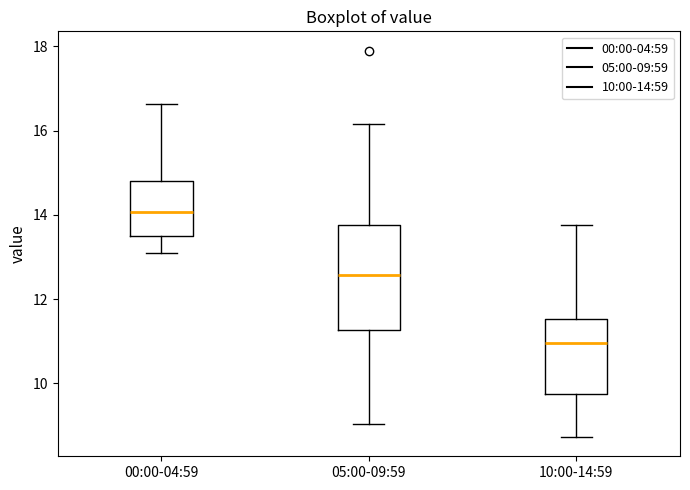

Reading left to right, read every box against the y-axis: the position of its median line, the range the box covers, and the ends of its whiskers. The values are not printed on the chart, so give them approximately, as read against the axis.

00:00-04:59: median 14.0, box 13.6 to 14.8, whiskers 13.2 to 16.6
05:00-09:59: median 12.6, box 11.2 to 13.8, whiskers 9.0 to 16.2
10:00-14:59: median 11.0, box 9.8 to 11.6, whiskers 8.8 to 13.8